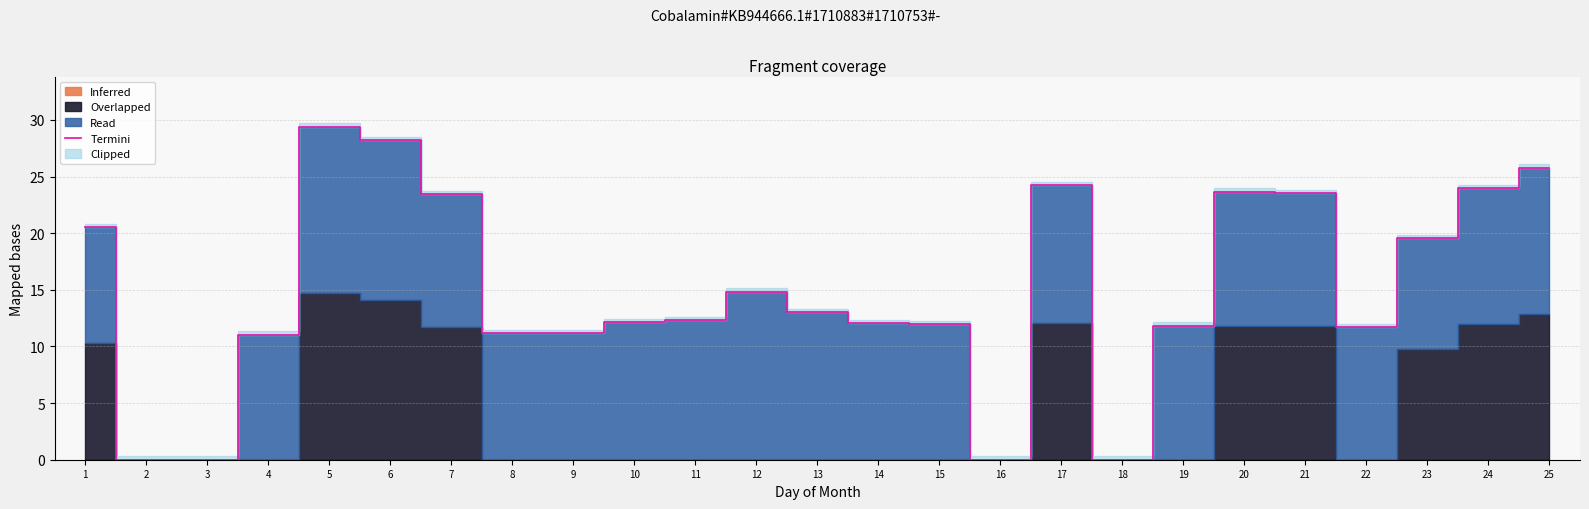

Reading left to right, list all the values displayed in this chart.

1=20.5	2=0.0	3=0.0	4=11.1	5=29.4	6=28.2	7=23.4	8=11.2	9=11.2	10=12.2	11=12.3	12=14.8	13=13.0	14=12.1	15=12.0	16=0.0	17=24.2	18=0.0	19=11.8	20=23.7	21=23.6	22=11.7	23=19.6	24=24.0	25=25.8